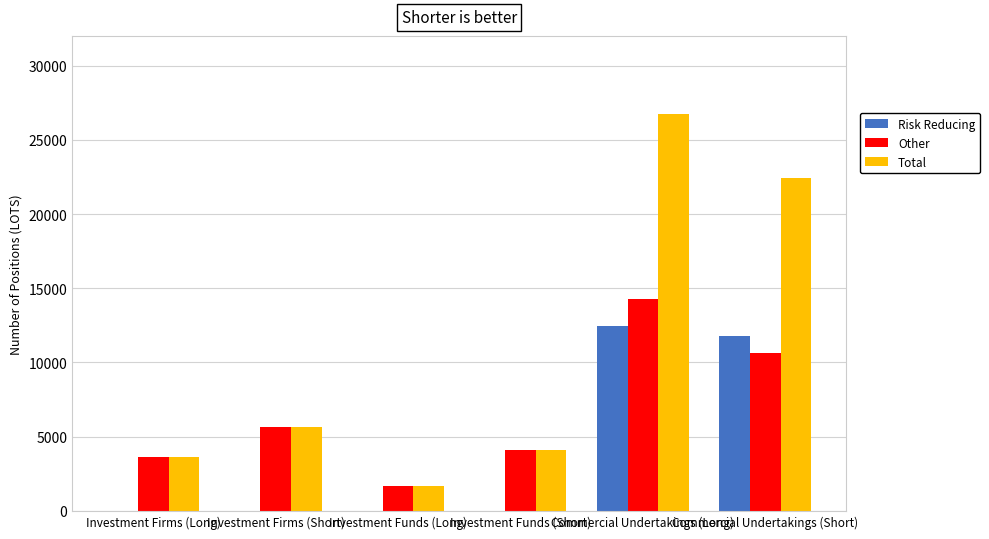

Which series has the widest spread of values?

Total